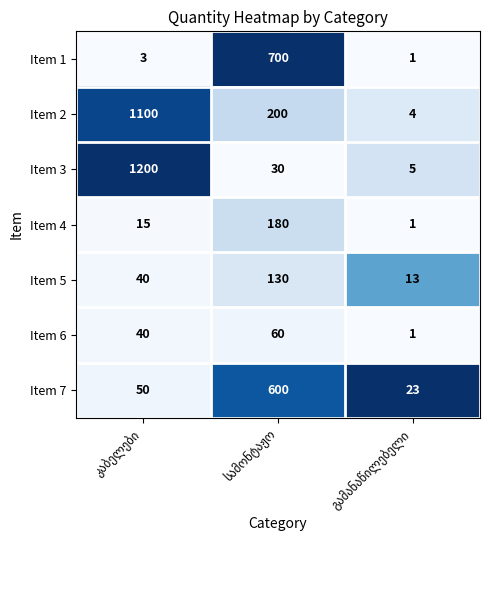

Reading left to right, list all the values displayed in this chart.

Item 1: 3	700	1
Item 2: 1100	200	4
Item 3: 1200	30	5
Item 4: 15	180	1
Item 5: 40	130	13
Item 6: 40	60	1
Item 7: 50	600	23